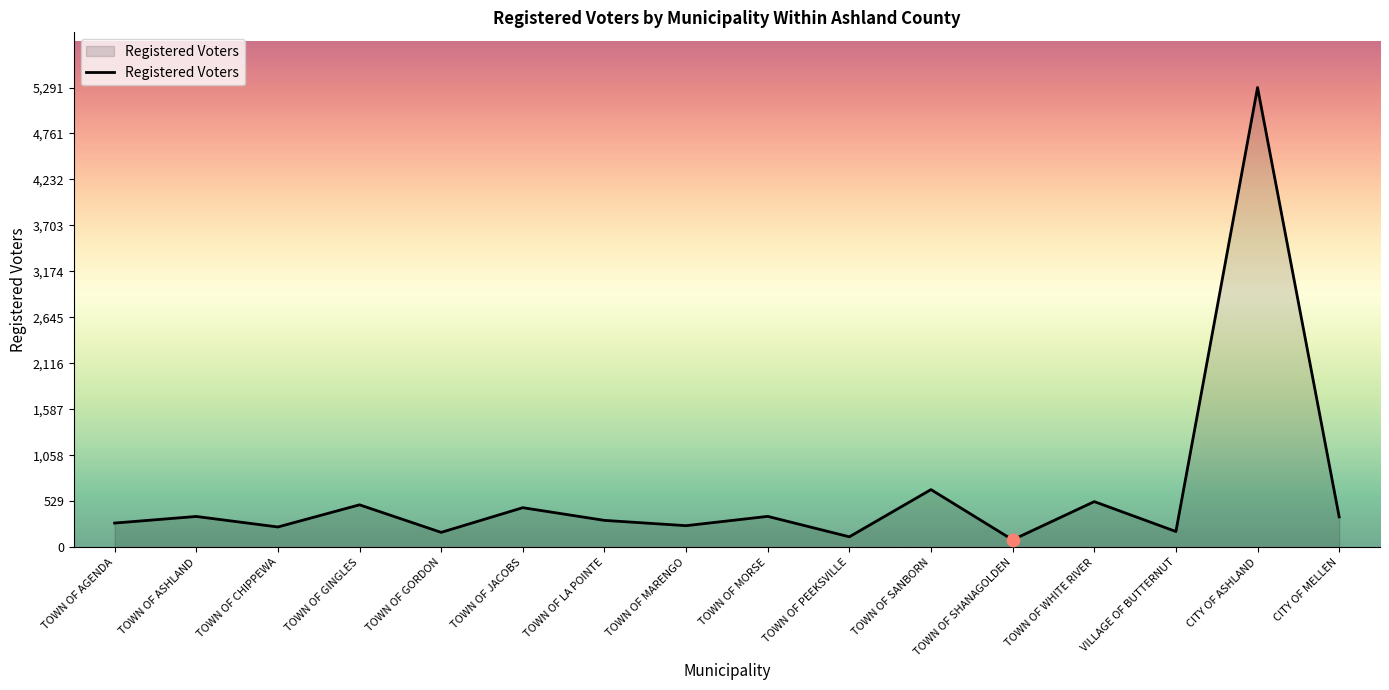

What is the change in value from TOWN OF CHIPPEWA to TOWN OF MARENGO?

+15